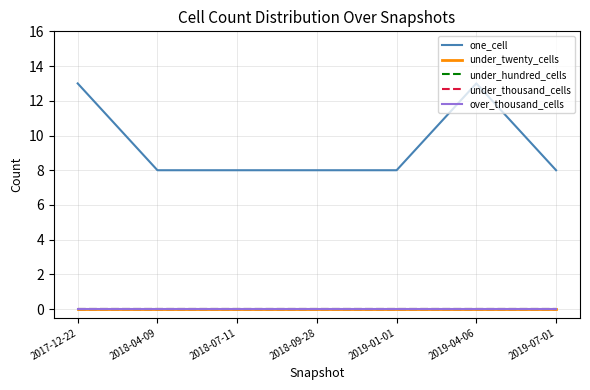

Is this an area chart (filled region under the line)?

No